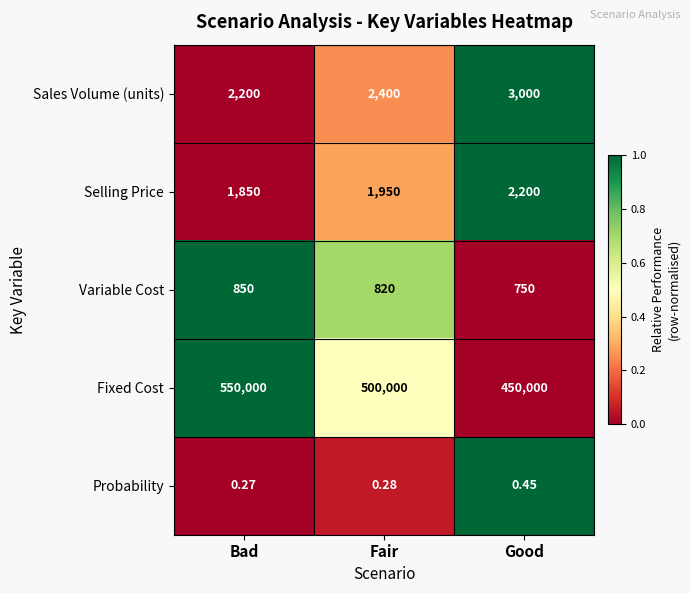

List the series in order of their peak value, highest first.

Fixed Cost, Sales Volume (units), Selling Price, Variable Cost, Probability